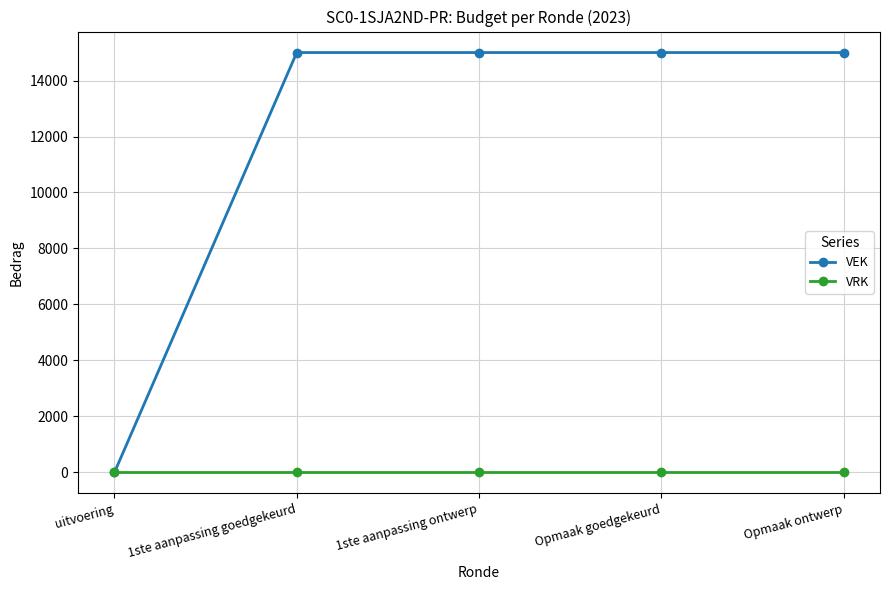

Is the value of VEK at Opmaak ontwerp greater than the value of VRK at 1ste aanpassing goedgekeurd?

Yes